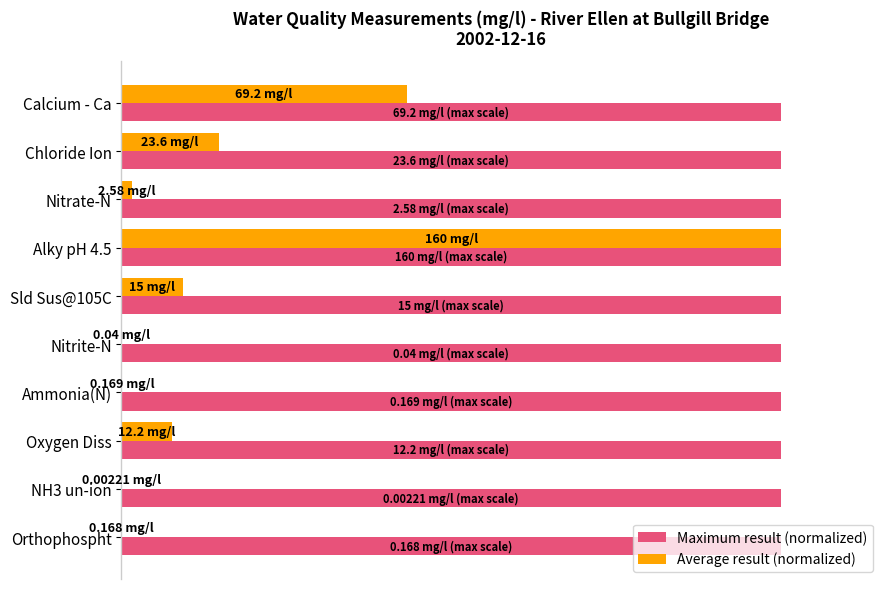

At which category is the sum across all series the highest?

Alky pH 4.5